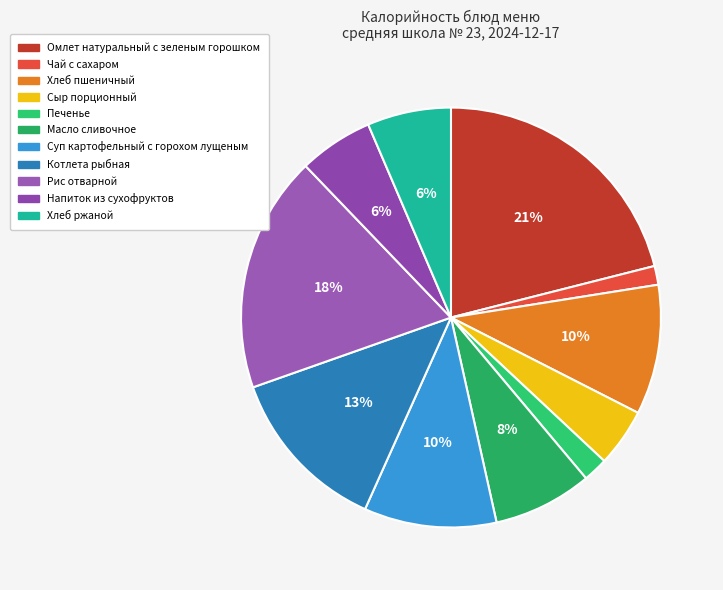

The Хлеб пшеничный slice represents 10% of the pie. True or false?

True